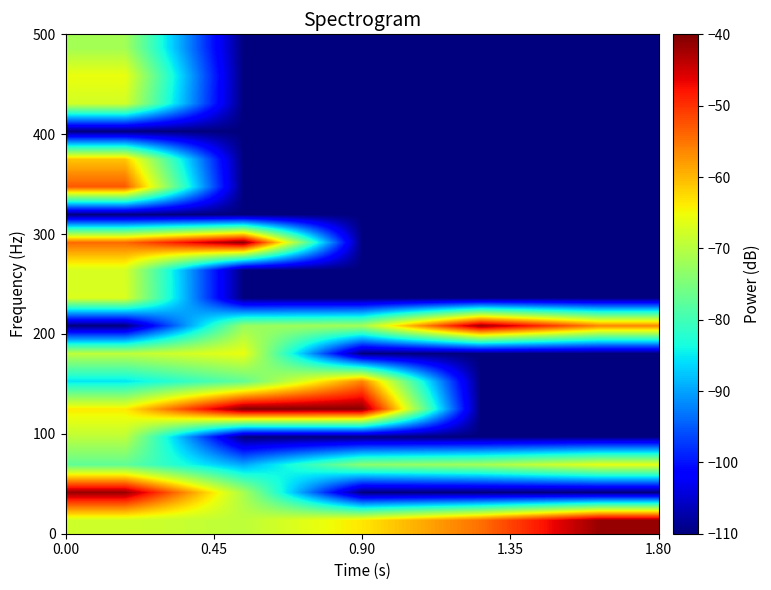

Count the number of data series in this chart.

18